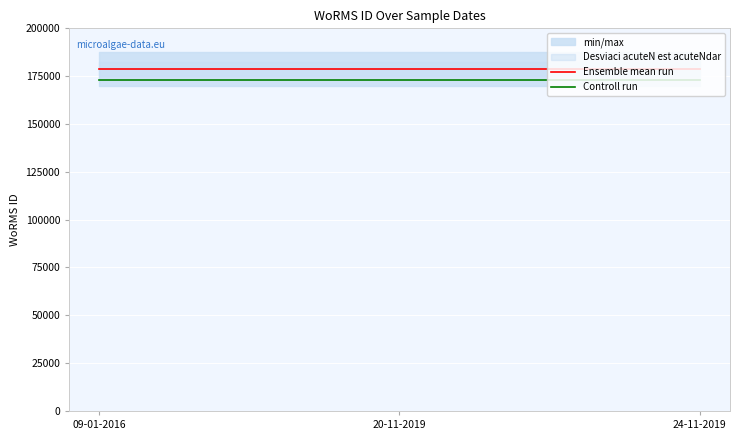

What is the lowest value of the Controll run series?

173225.5